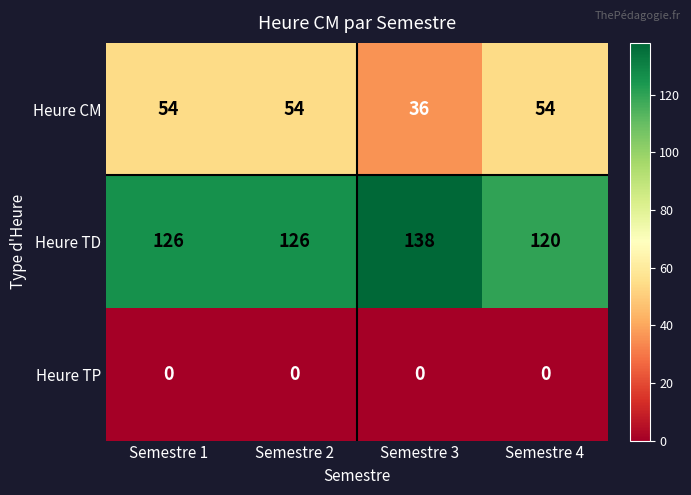

Reading left to right, list all the values displayed in this chart.

Heure CM: Semestre 1=54	Semestre 2=54	Semestre 3=36	Semestre 4=54
Heure TD: Semestre 1=126	Semestre 2=126	Semestre 3=138	Semestre 4=120
Heure TP: Semestre 1=0	Semestre 2=0	Semestre 3=0	Semestre 4=0